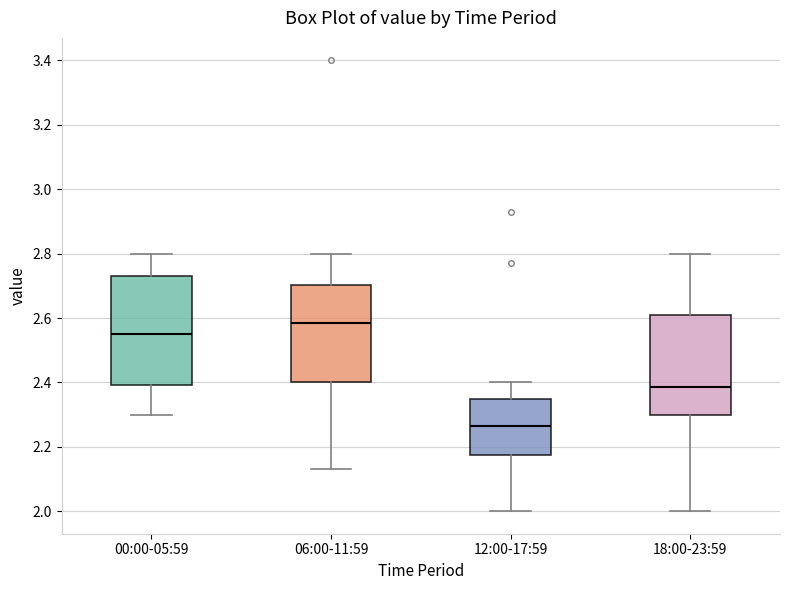

Reading left to right, read every box against the y-axis: the position of its median line, the range the box covers, and the ends of its whiskers. The values are not printed on the chart, so give them approximately, as read against the axis.

00:00-05:59: median 2.56, box 2.40 to 2.74, whiskers 2.30 to 2.80
06:00-11:59: median 2.58, box 2.40 to 2.70, whiskers 2.14 to 2.80
12:00-17:59: median 2.26, box 2.18 to 2.34, whiskers 2.00 to 2.40
18:00-23:59: median 2.38, box 2.30 to 2.62, whiskers 2.00 to 2.80